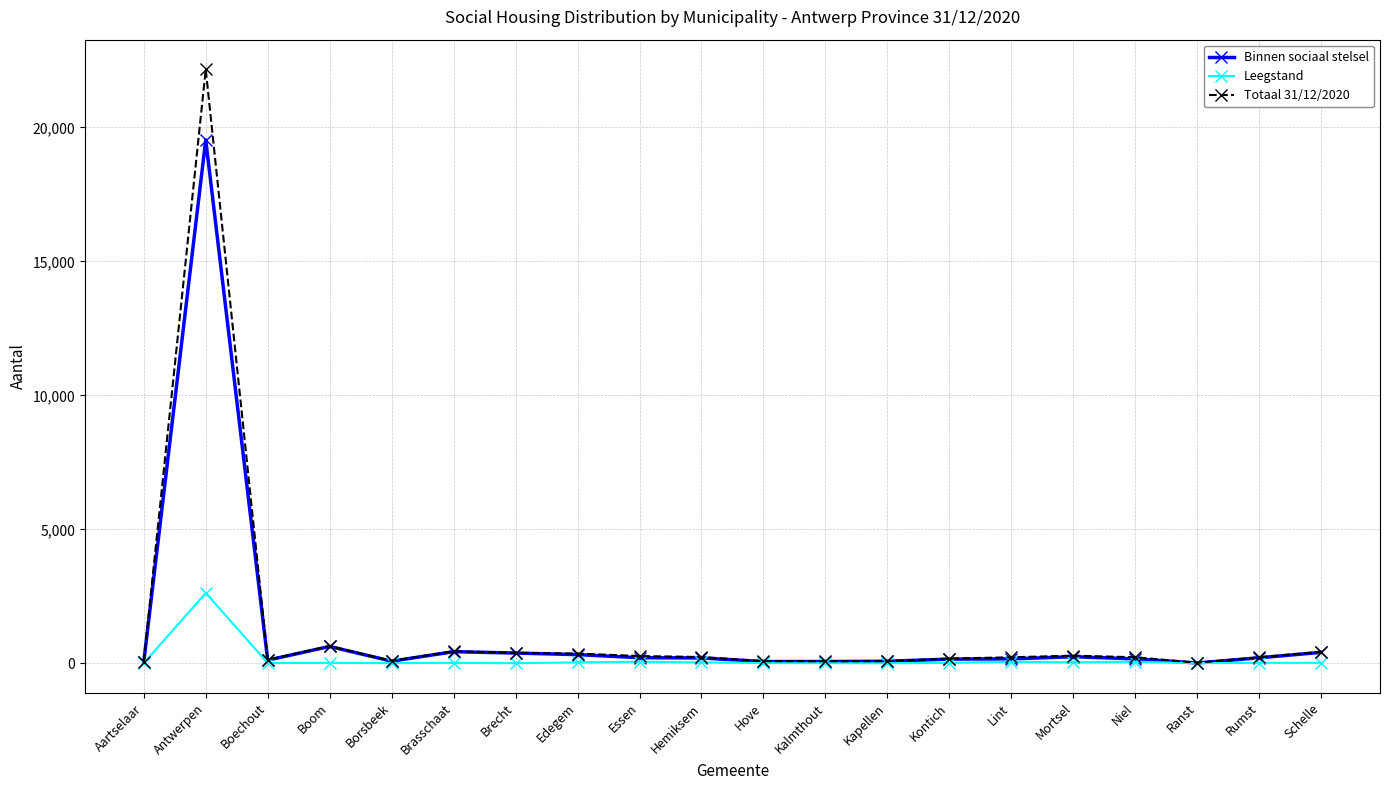

What is the spread (max minus min) of values at Antwerpen?

19536